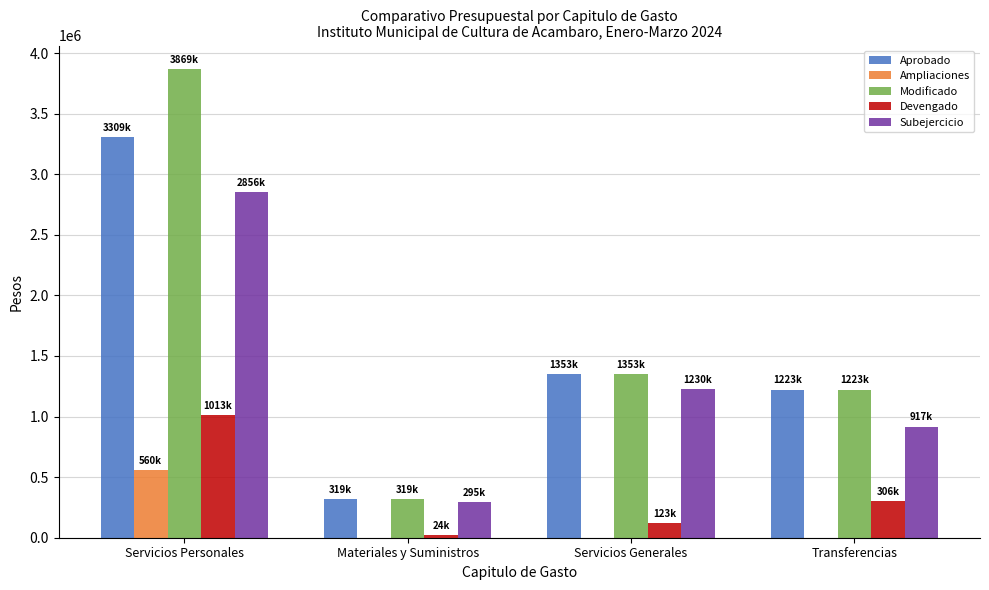

Is the value of Ampliaciones at Servicios Personales greater than the value of Aprobado at Servicios Personales?

No